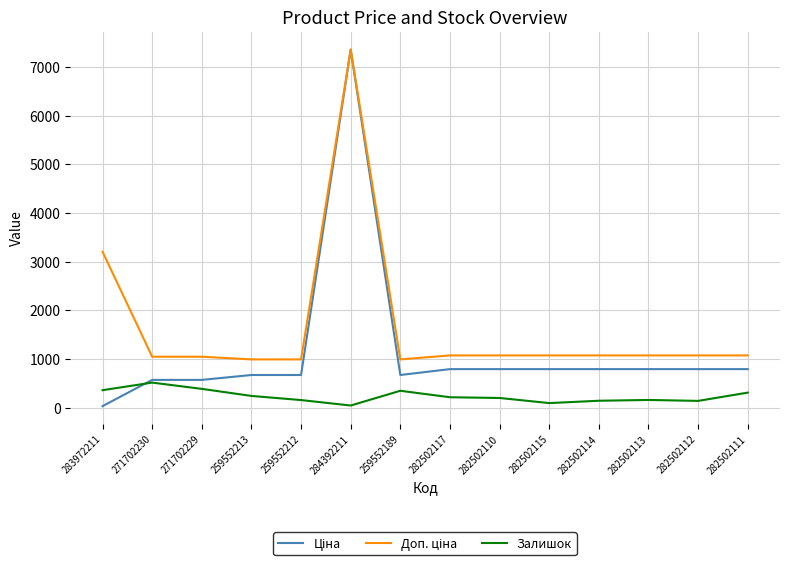

Which category has the highest value across all series?

284392211